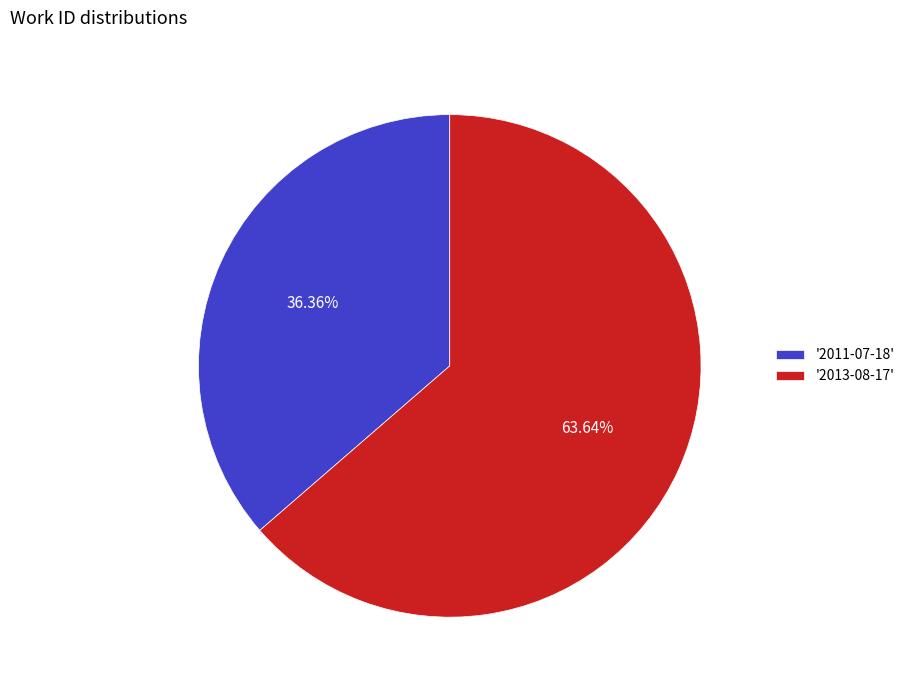

Do '2011-07-18' and '2013-08-17' together represent more than half of the pie?

Yes